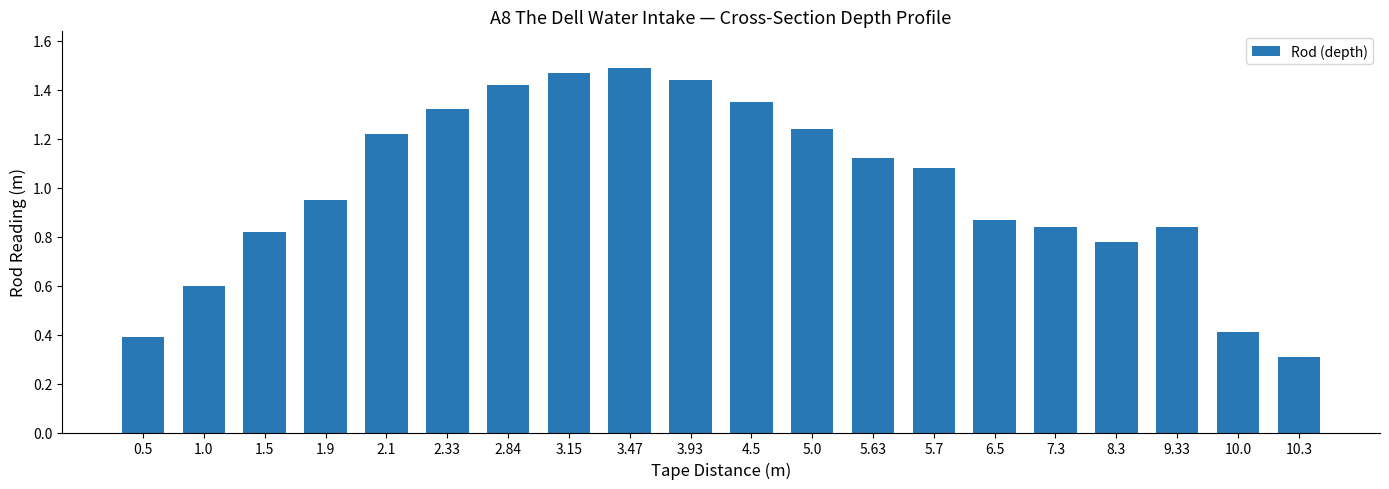

What is the smallest value displayed?

0.3